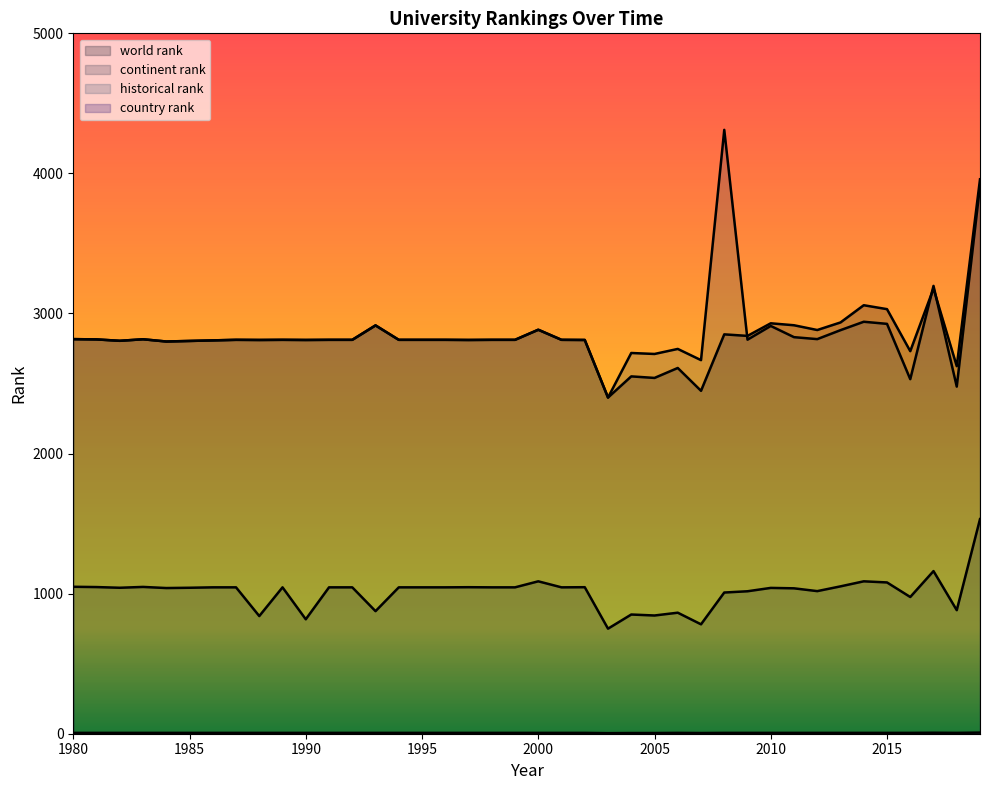

How many data points in world rank are less than 2812?

15